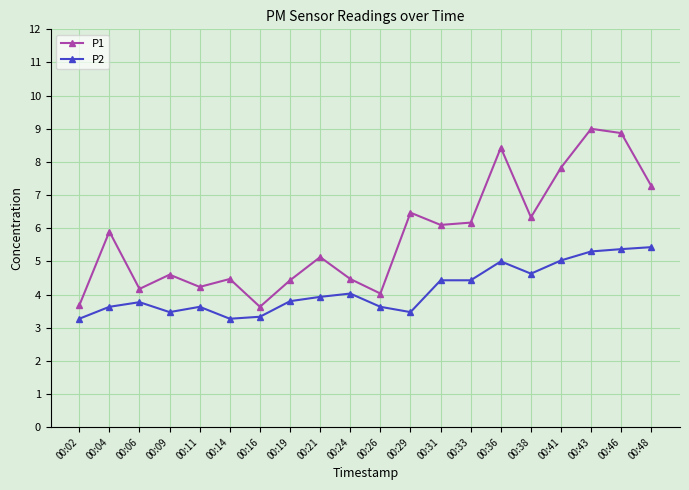

How many categories are shown in the chart?

20